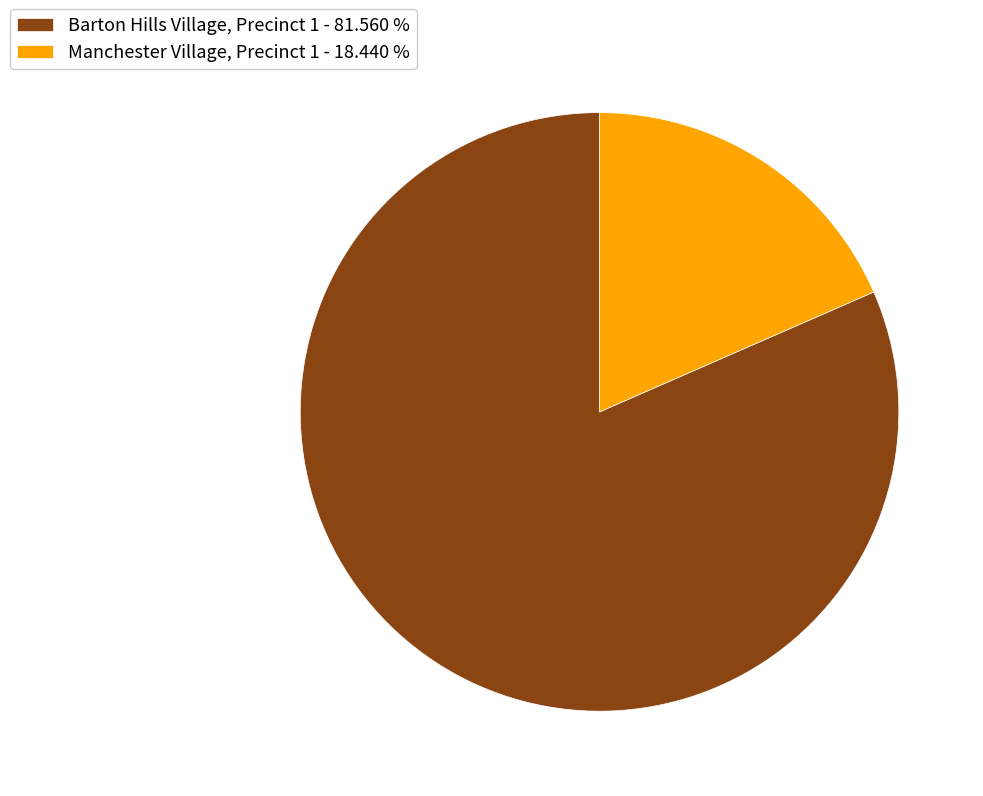

Which has a higher value, Manchester Village, Precinct 1 - 18.440 % or Barton Hills Village, Precinct 1 - 81.560 %?

Barton Hills Village, Precinct 1 - 81.560 %